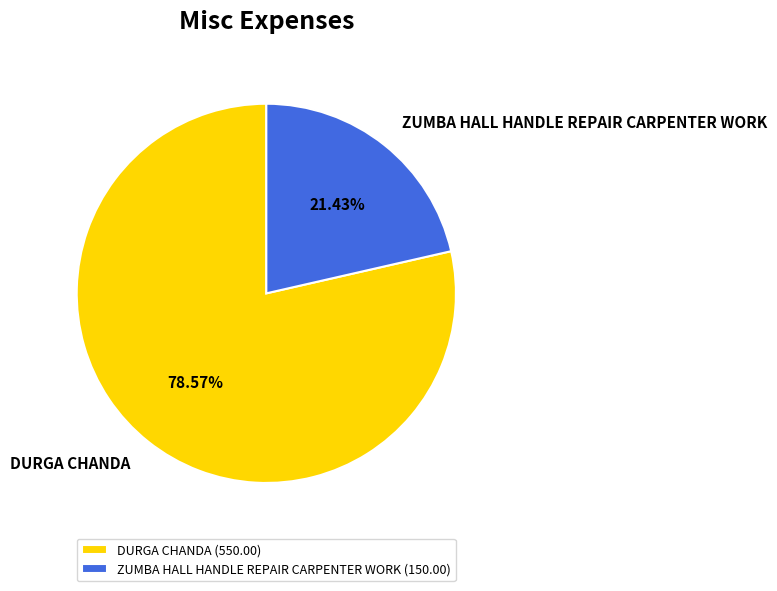

Is the sum of ZUMBA HALL HANDLE REPAIR CARPENTER WORK and DURGA CHANDA greater than half?

Yes